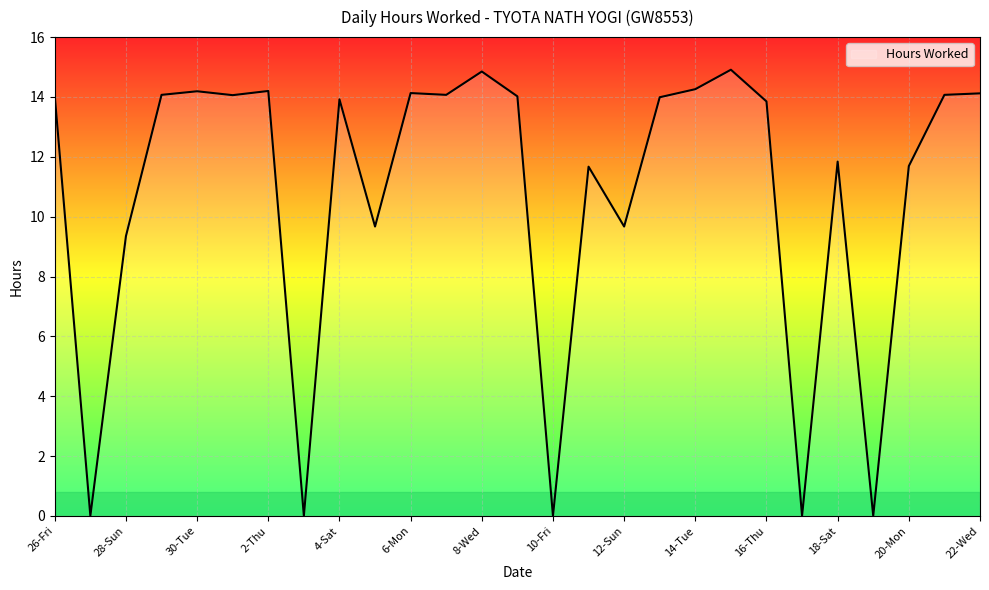

What is the greatest value displayed?

14.9